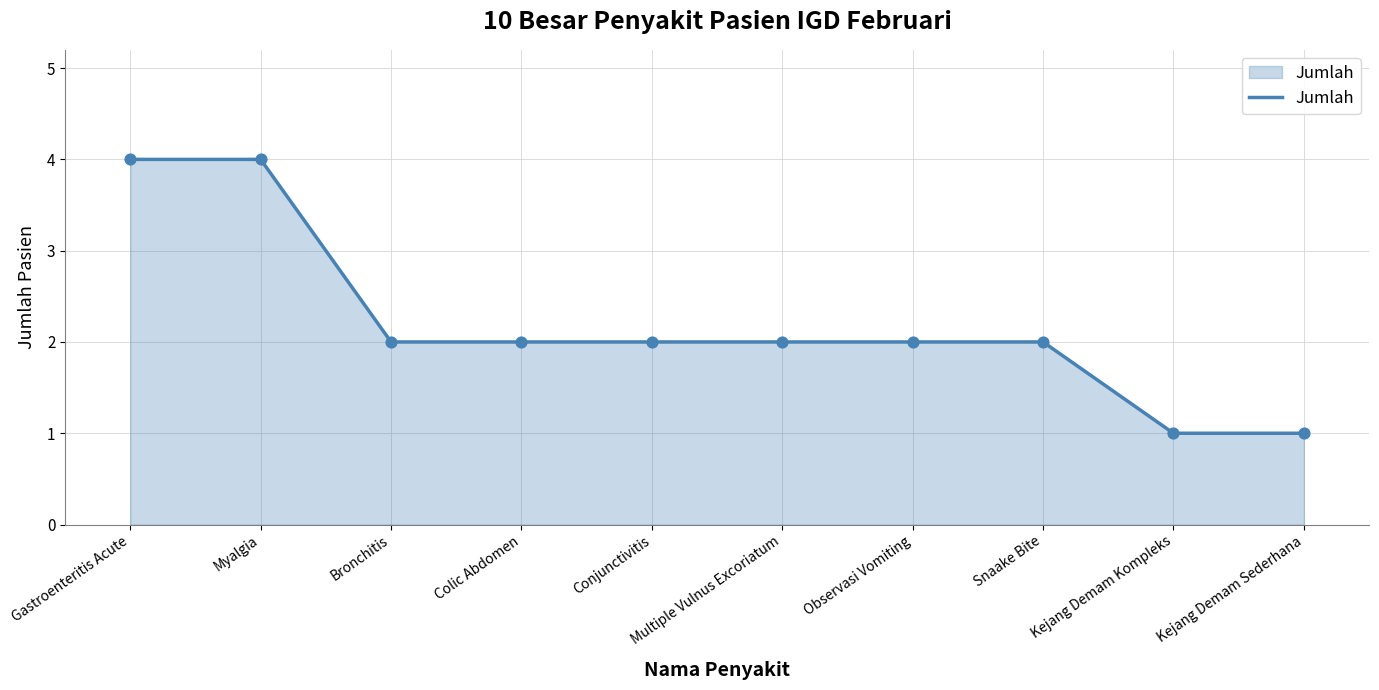

What is the change in value from Gastroenteritis Acute to Bronchitis?

-2